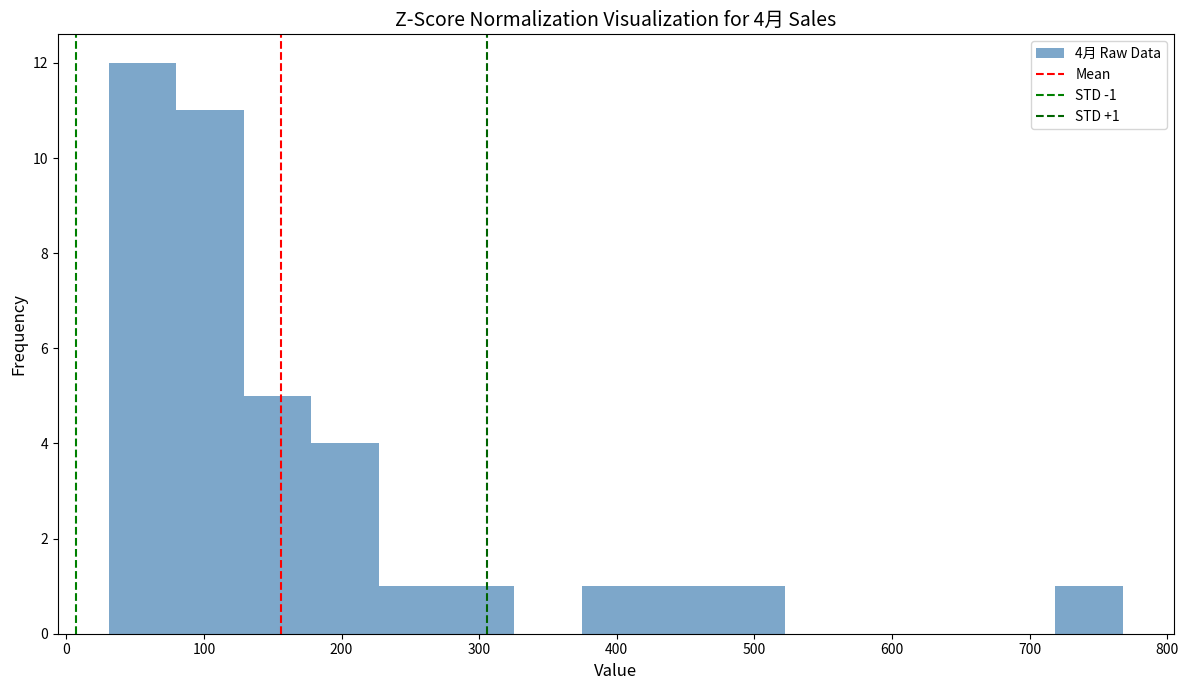

Which range on the x-axis has the tallest bar?

30 to 80